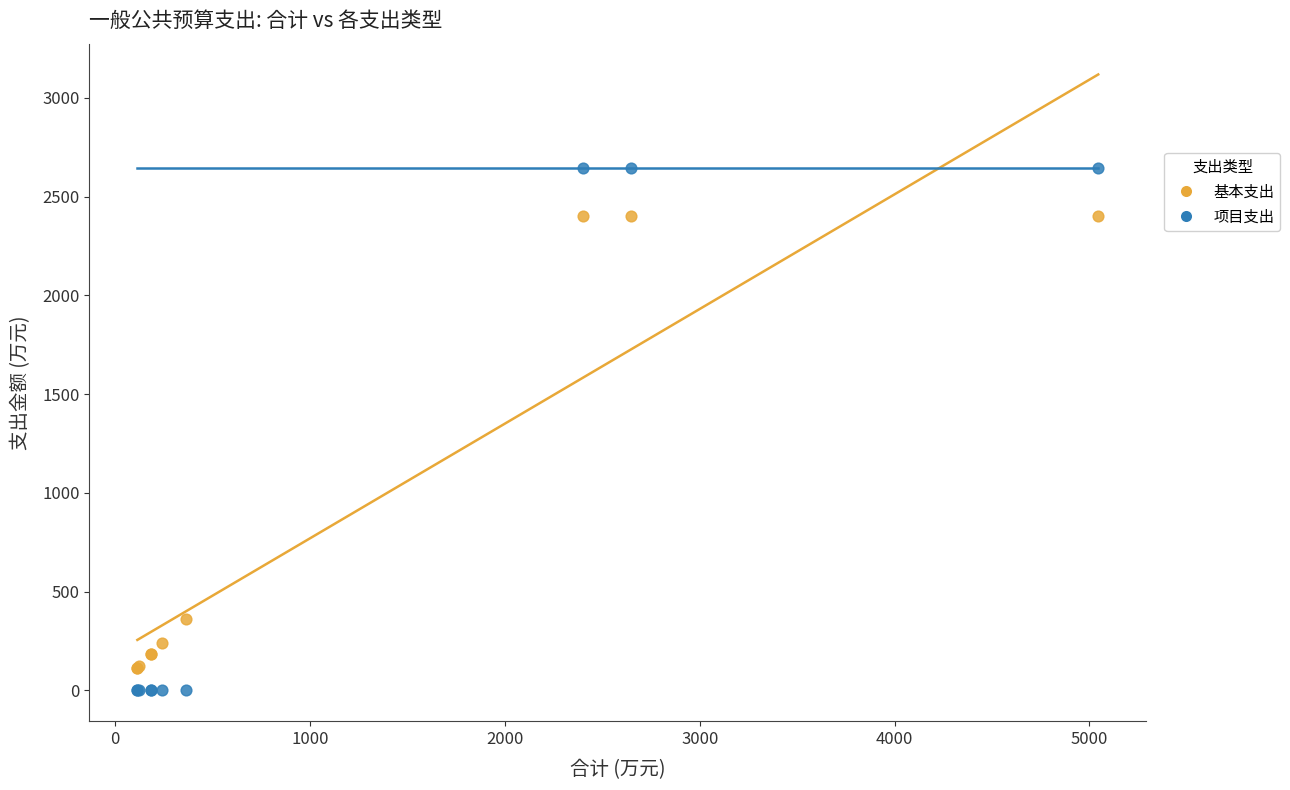

Across all series, what Y value is closest to 1322?

363.2